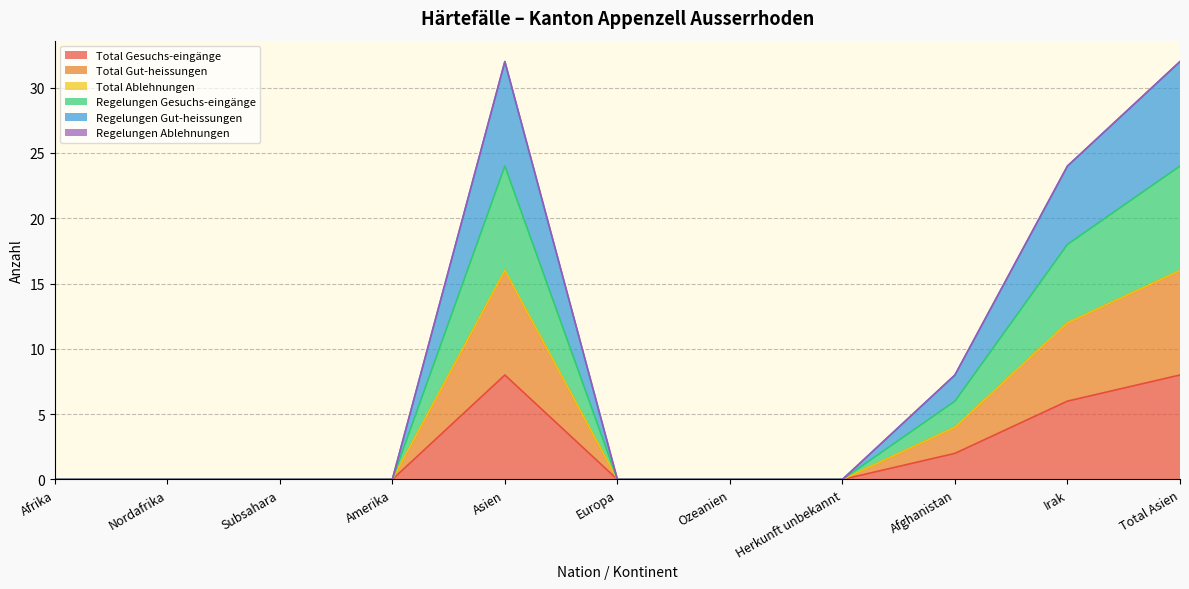

What is the highest value of the Total Gesuchs-eingänge series?

8